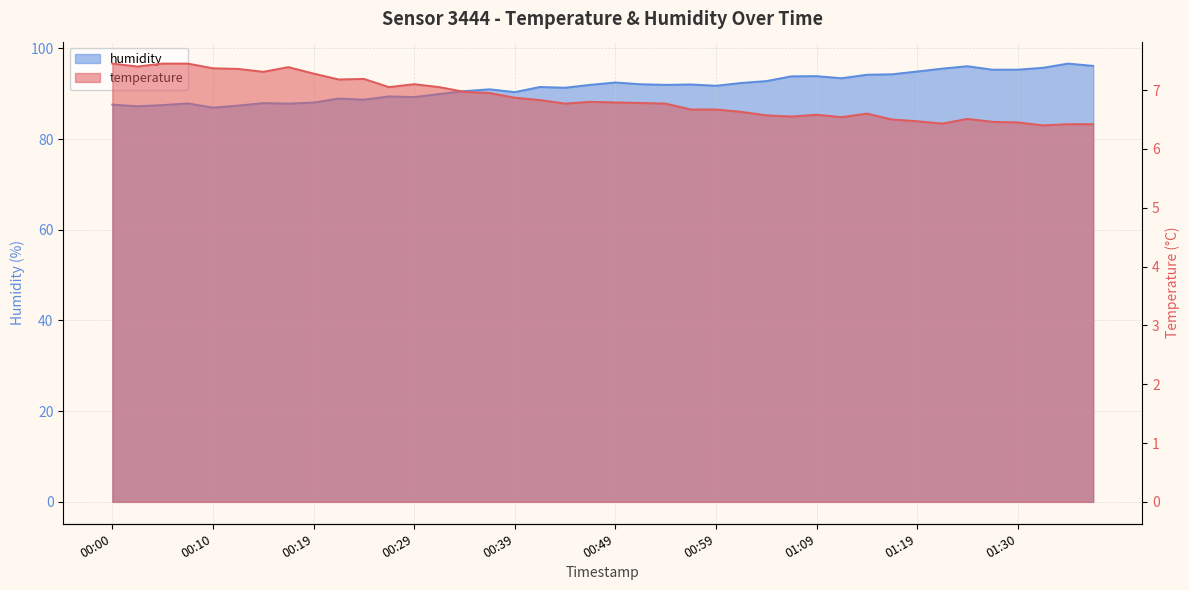

The humidity series shows 92.3 at 01:01. True or false?

True